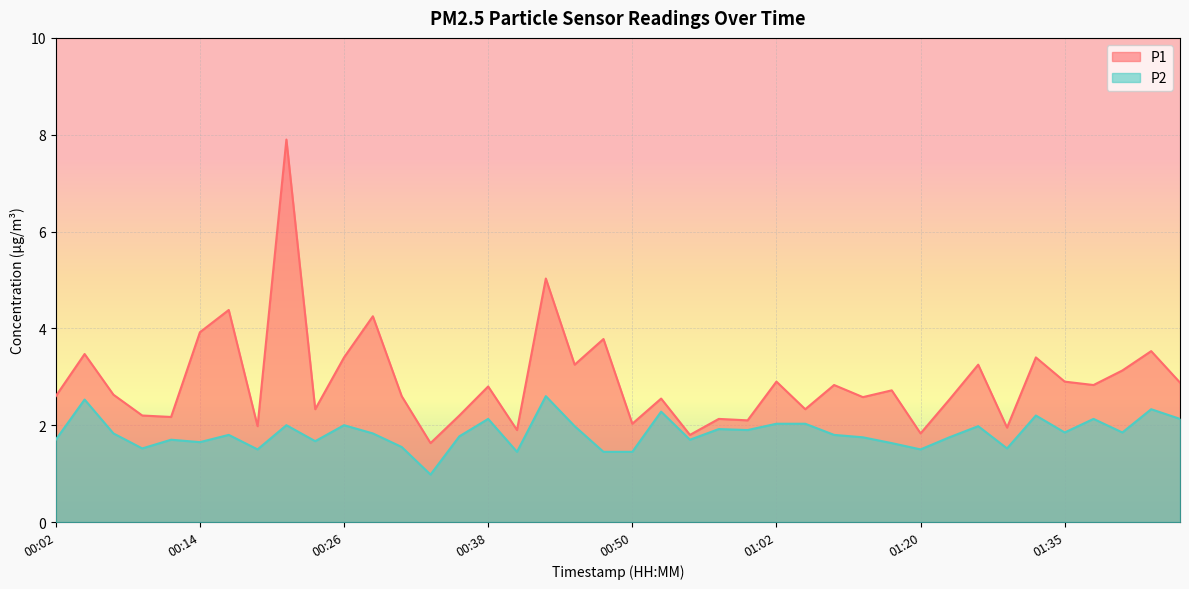

What is the approximate value of P1 at 00:09?

2.2